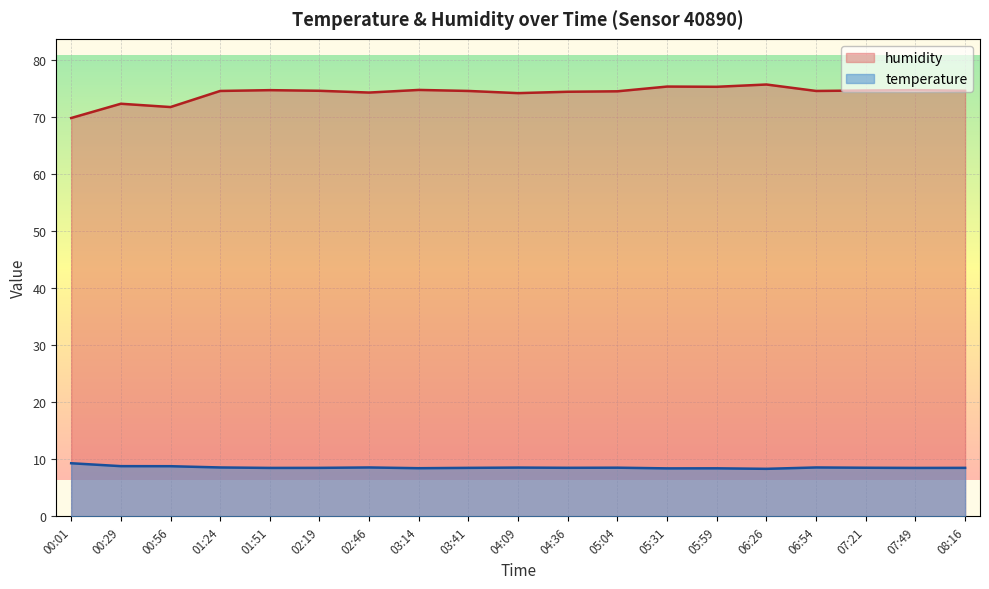

The value of temperature at 03:41 is 8.5. True or false?

True